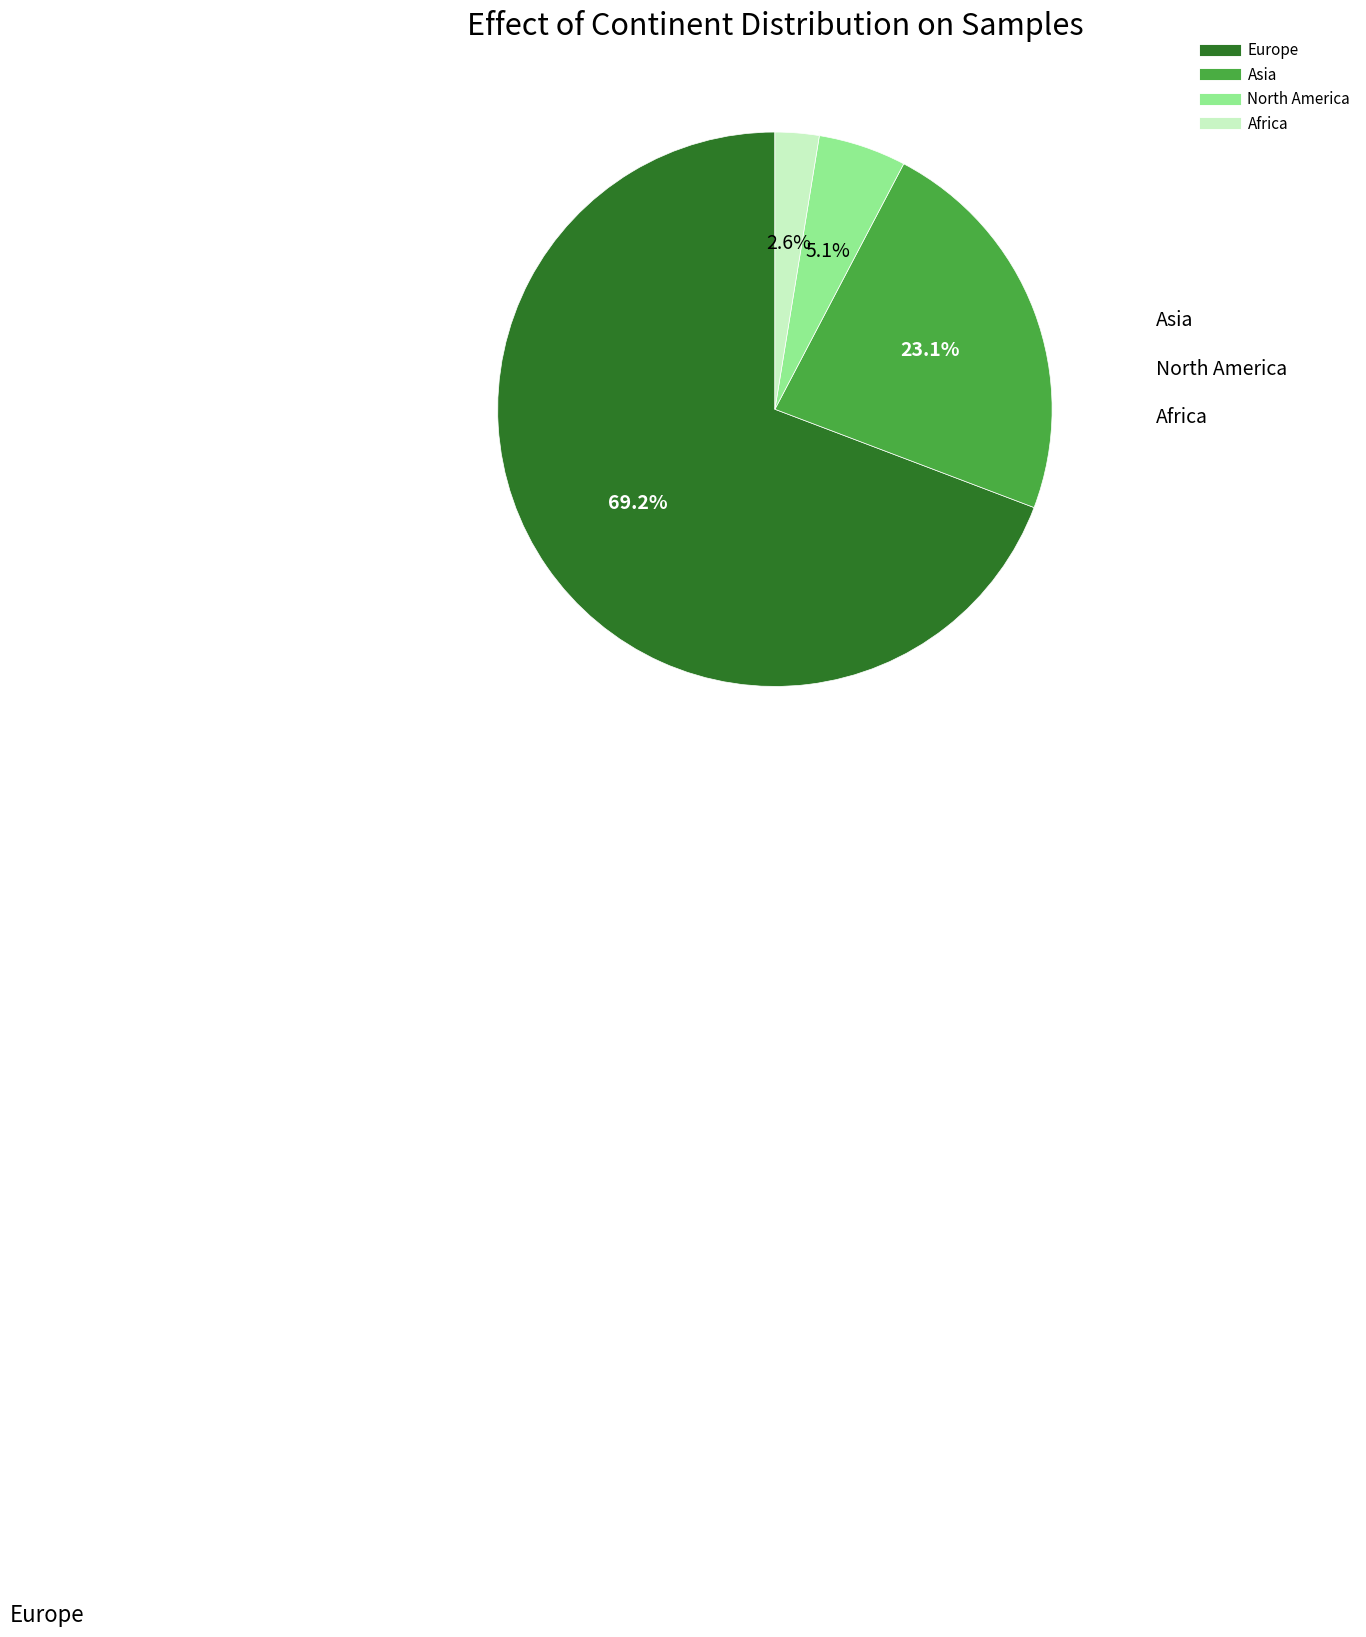

Is North America the majority of the pie?

No